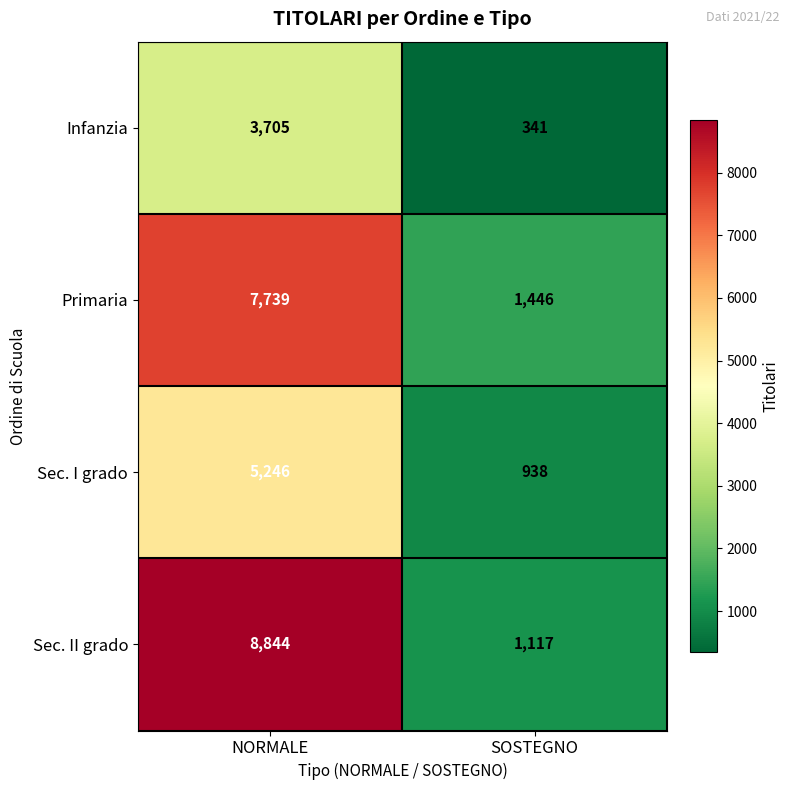

Is it true that Sec. II grado equals 4231 at NORMALE?

False